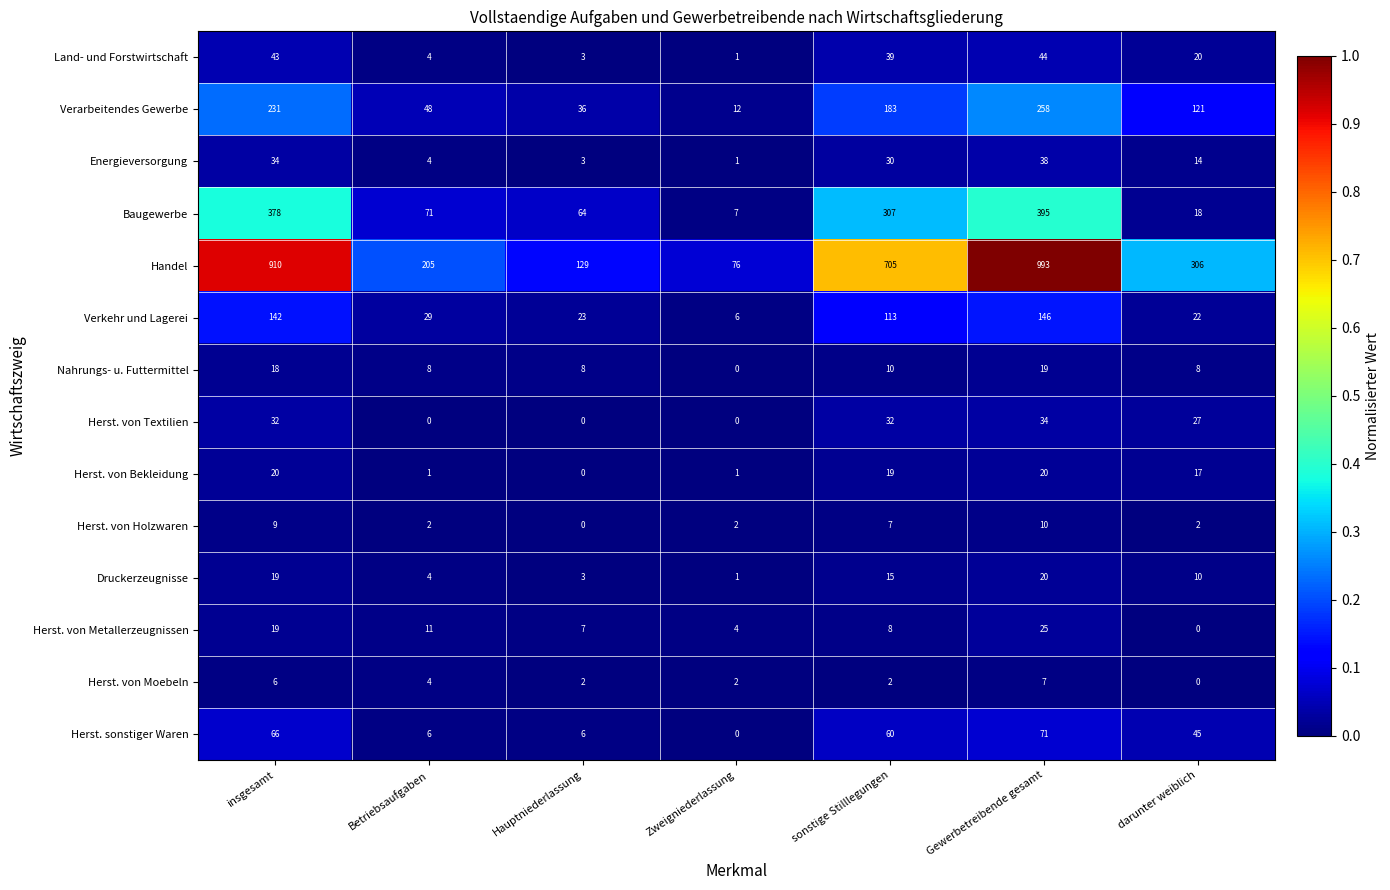

What is the total value across all series at Hauptniederlassung?

284